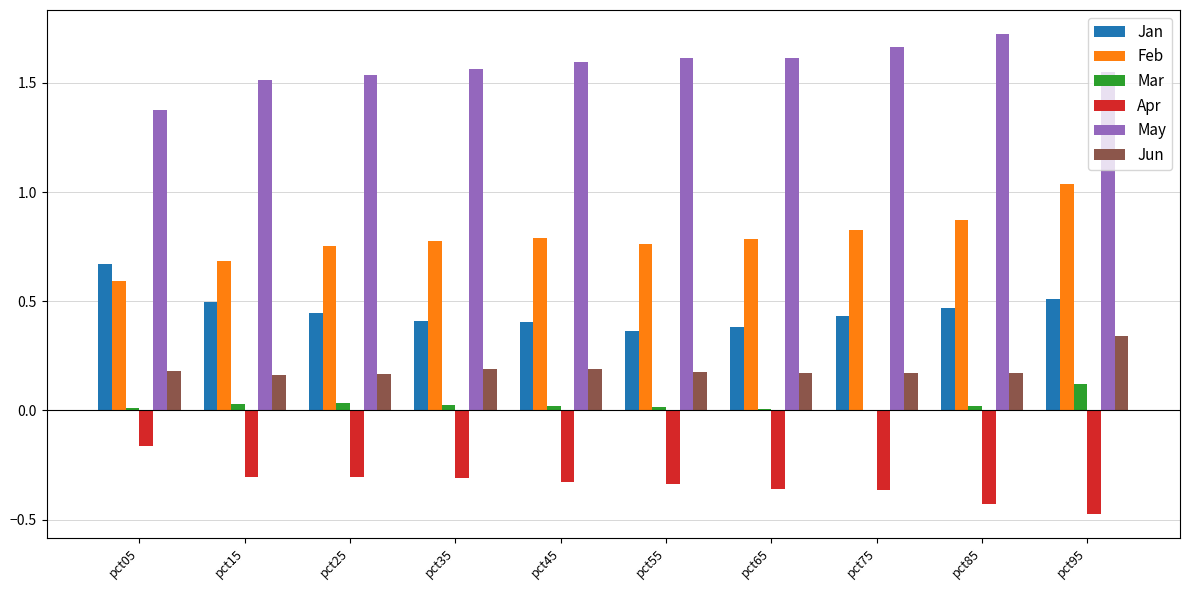

Is it true that Jun equals 0.2 at pct05?

True